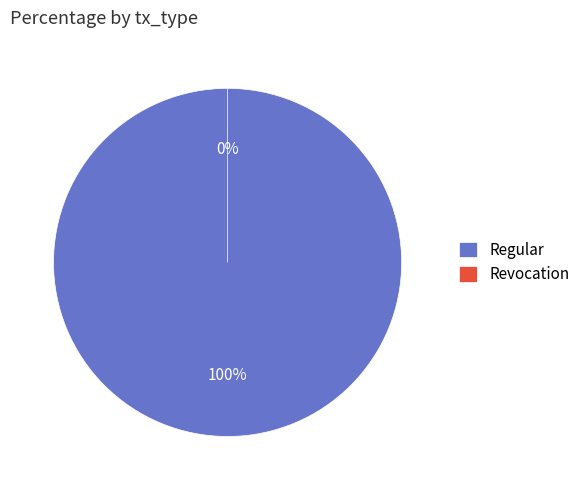

Rank the categories by value from lowest to highest.

Revocation, Regular